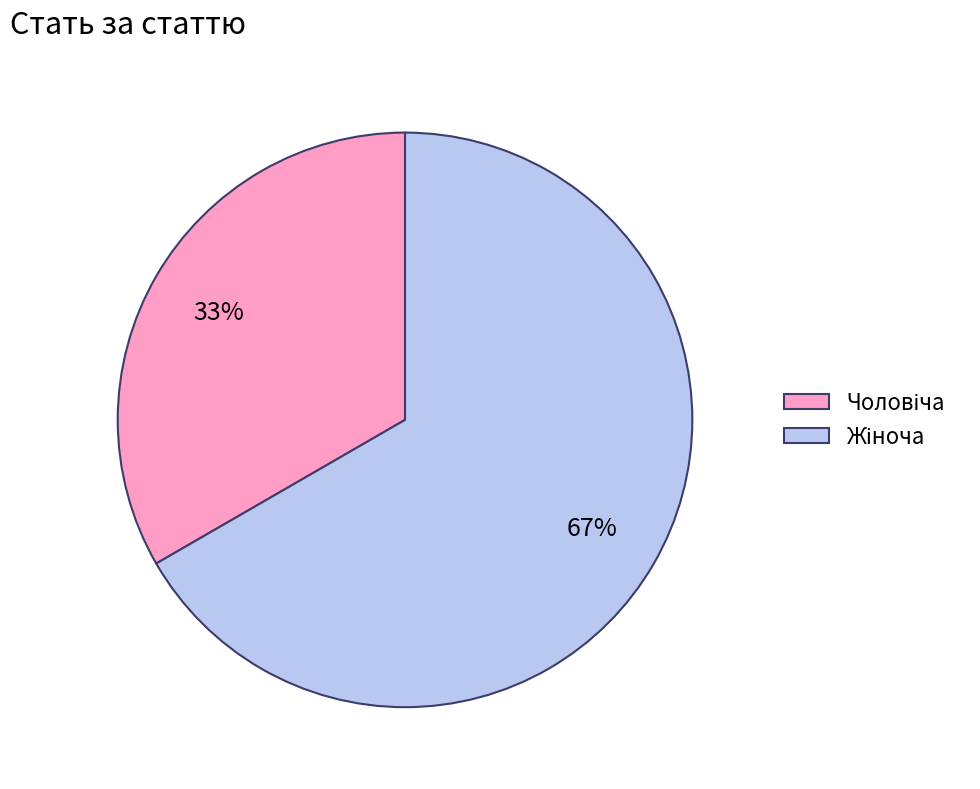

Is there a majority slice in this chart?

Yes